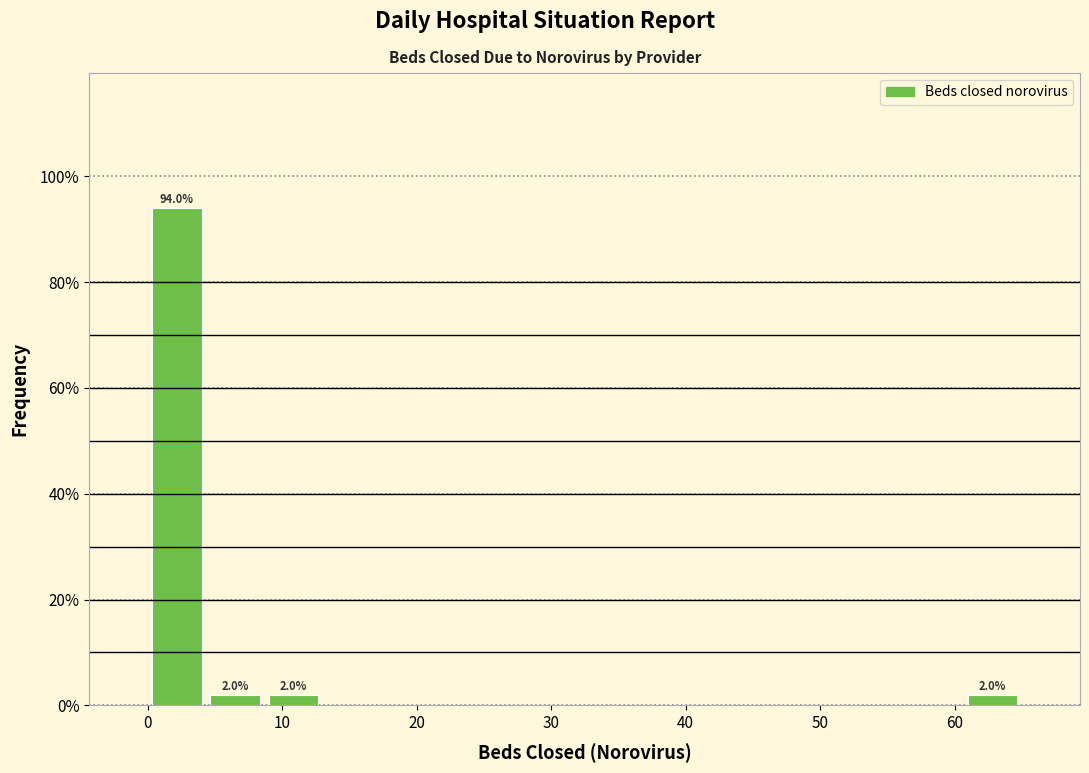

Over which range of the x-axis is the bar tallest?

0 to 4